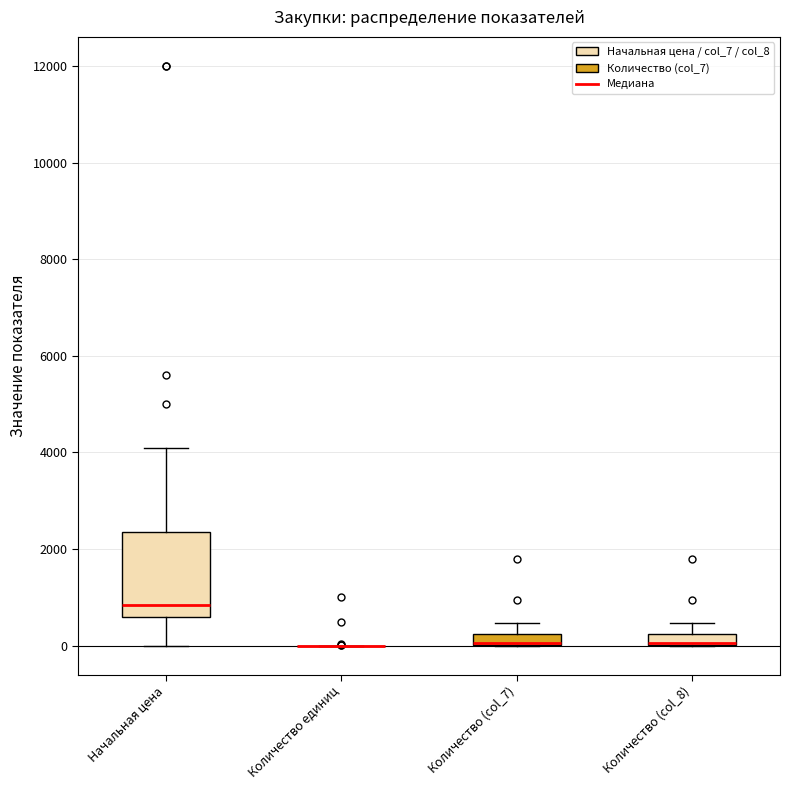

Which box is the tallest, from its lower edge to its upper edge?

Начальная цена